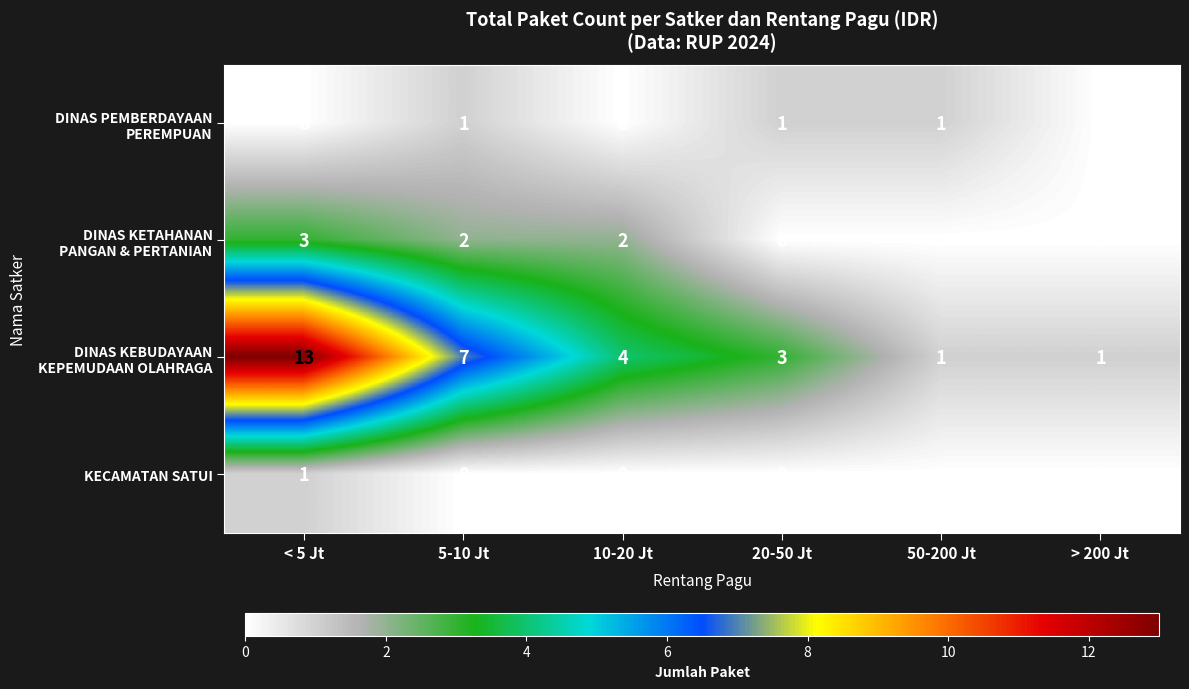

At which category is the sum across all series the highest?

< 5 Jt